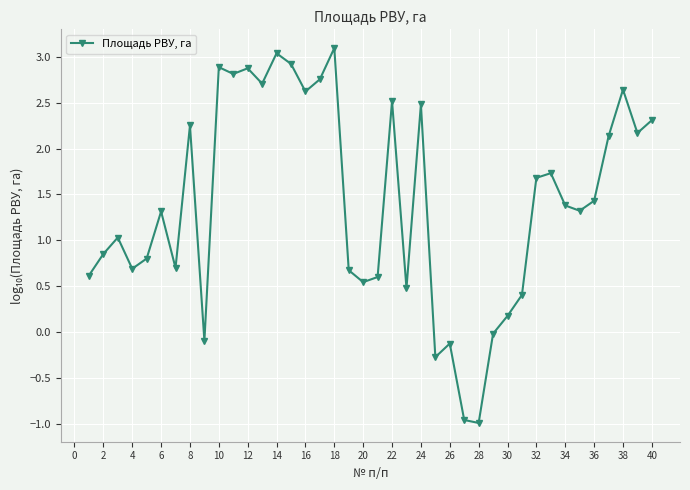

What is the value of the 36th point from the left?

1.4